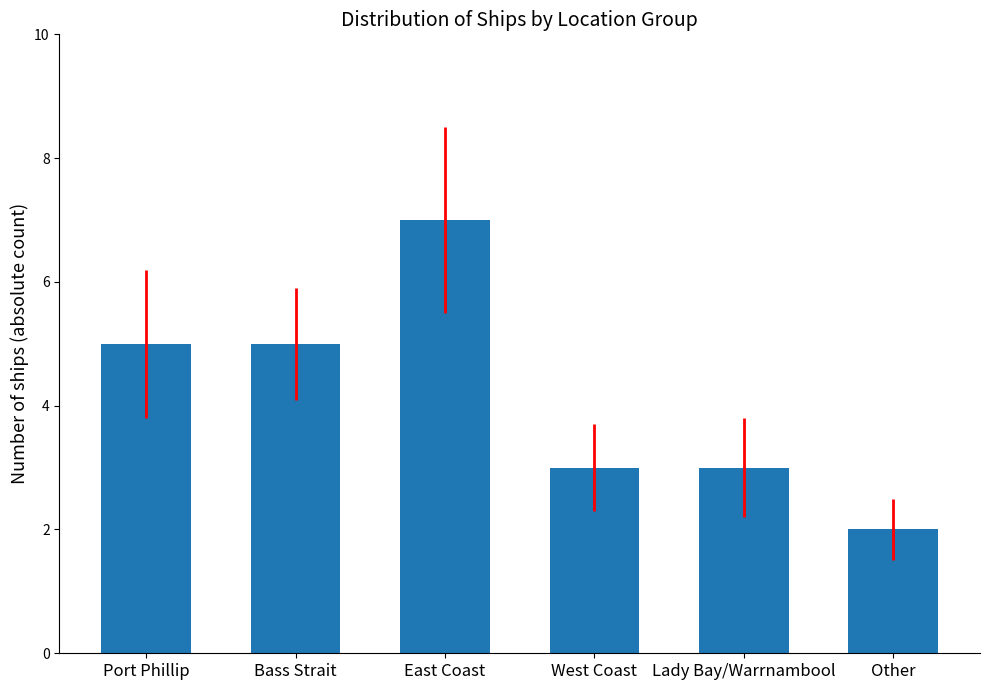

Does the chart contain stacked bars?

No